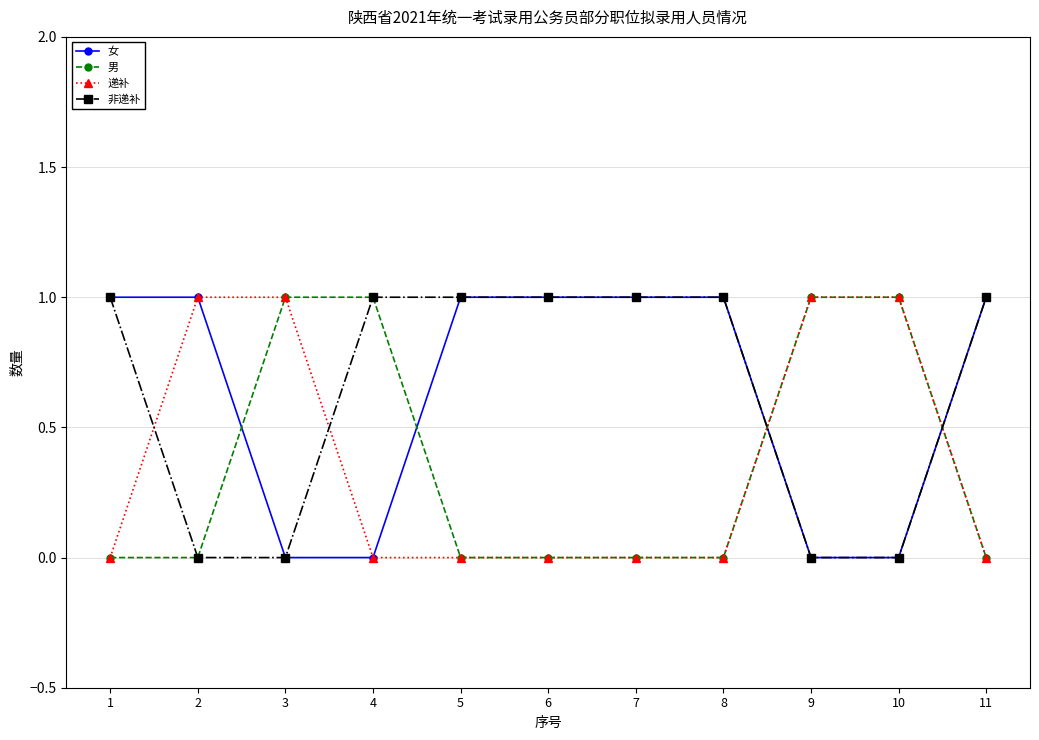

How many data points does each series have?

11